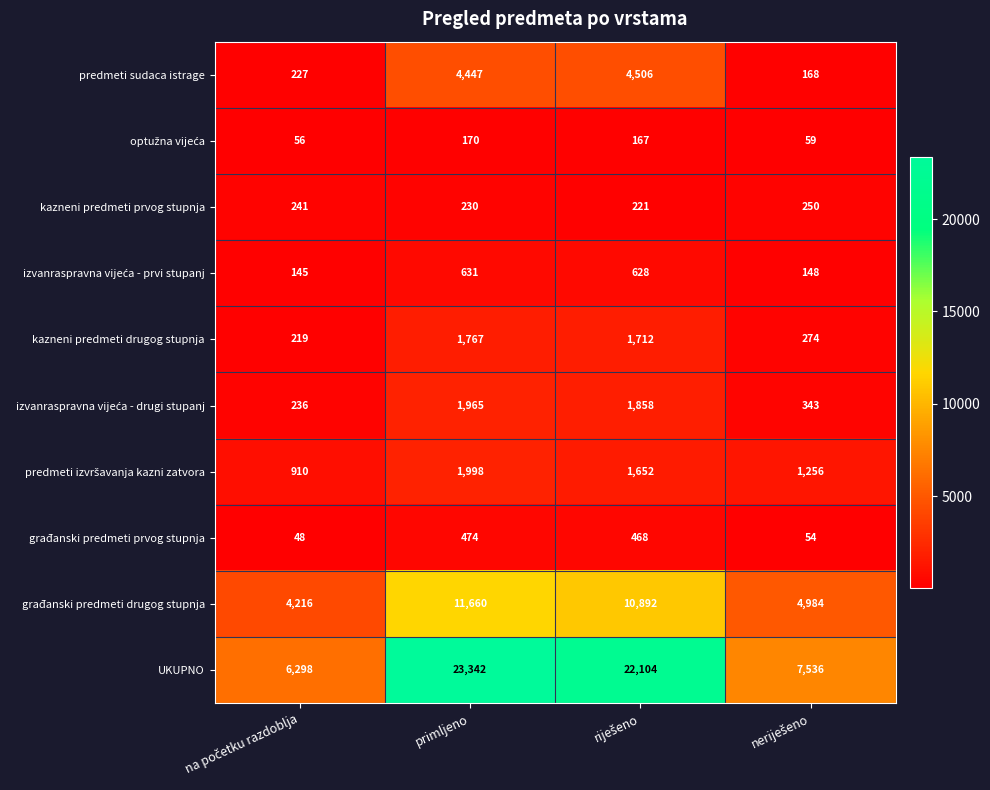

Which series has the largest total across all categories?

UKUPNO